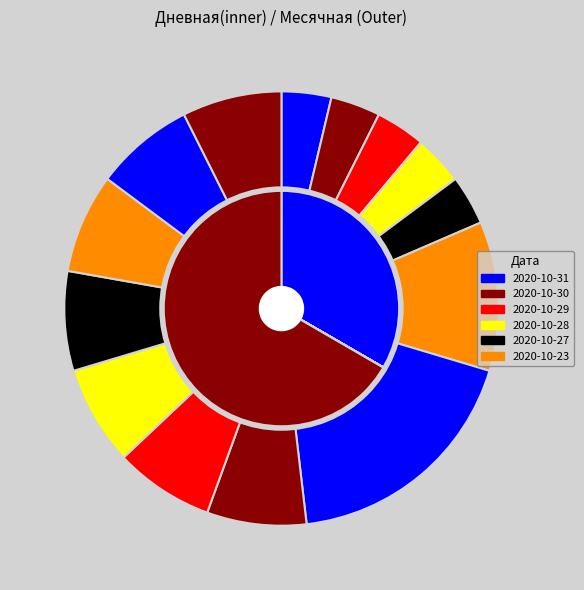

Count the number of slices in the pie.

14